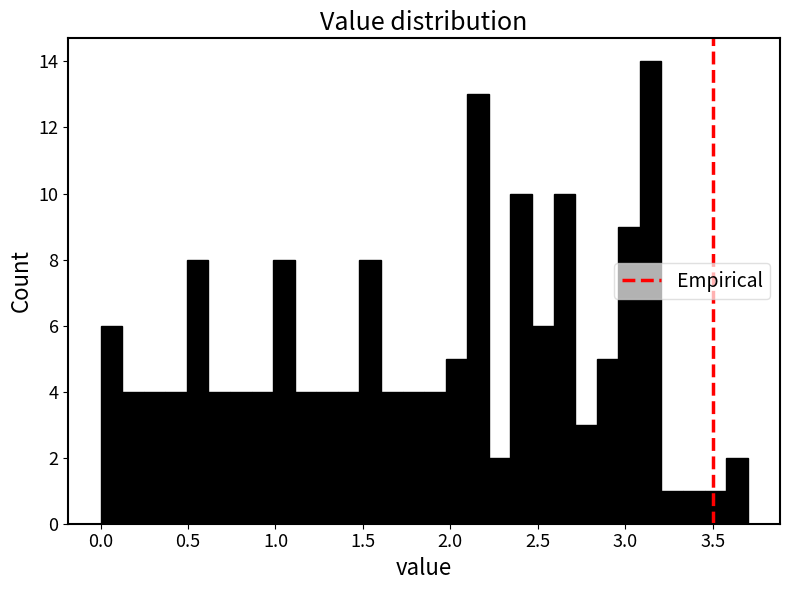

Read against the x-axis, roughly where is the centre of the tallest bar?

3.15